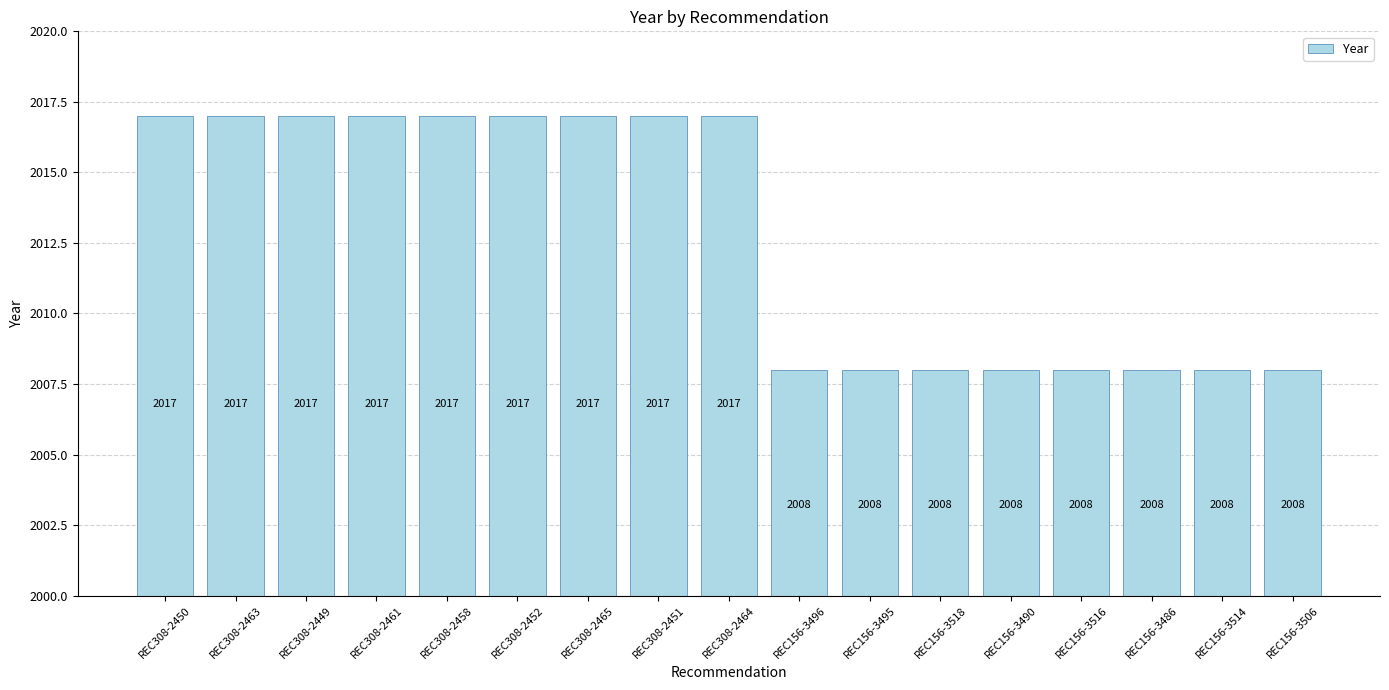

Reading right to left, list all the values displayed in this chart.

2008	2008	2008	2008	2008	2008	2008	2008	2017	2017	2017	2017	2017	2017	2017	2017	2017